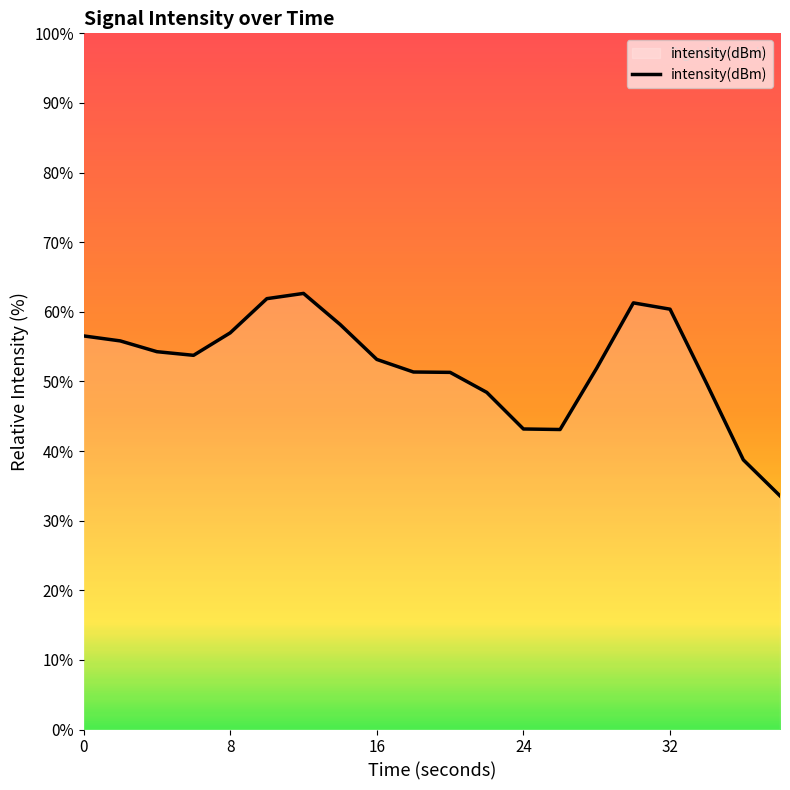

What is the difference between the maximum and minimum values?

29.1